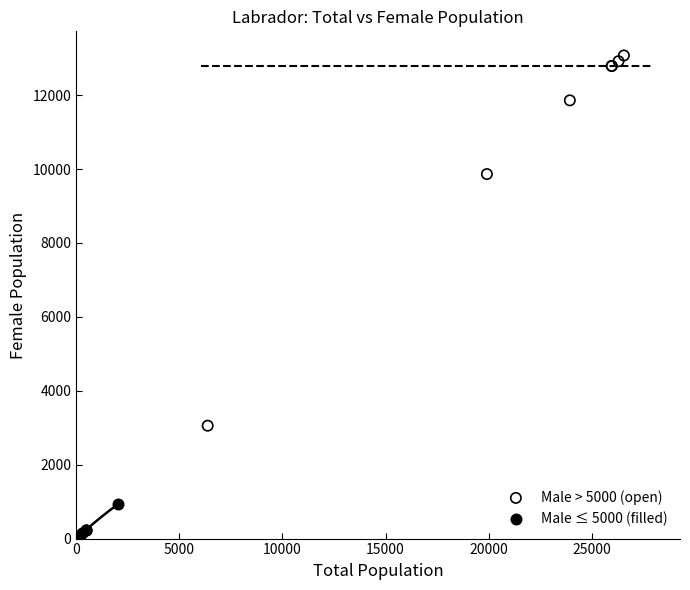

Which series contains the highest Y value?

Male > 5000 (open)